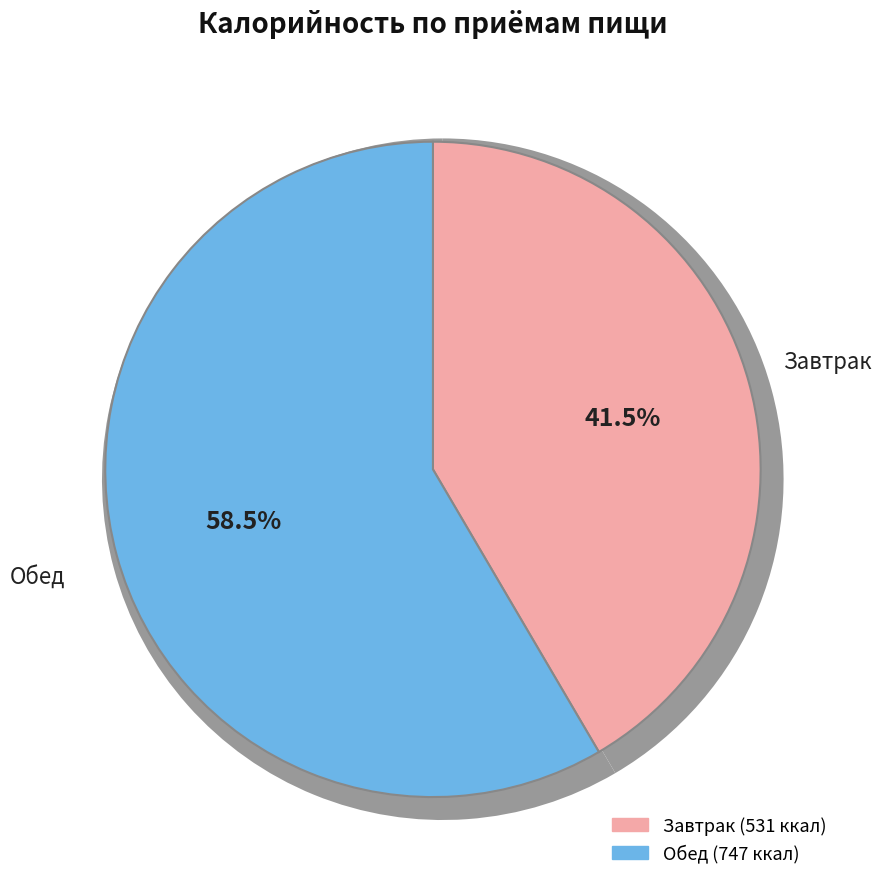

What percentage is the Обед slice, to the nearest percent?

58%